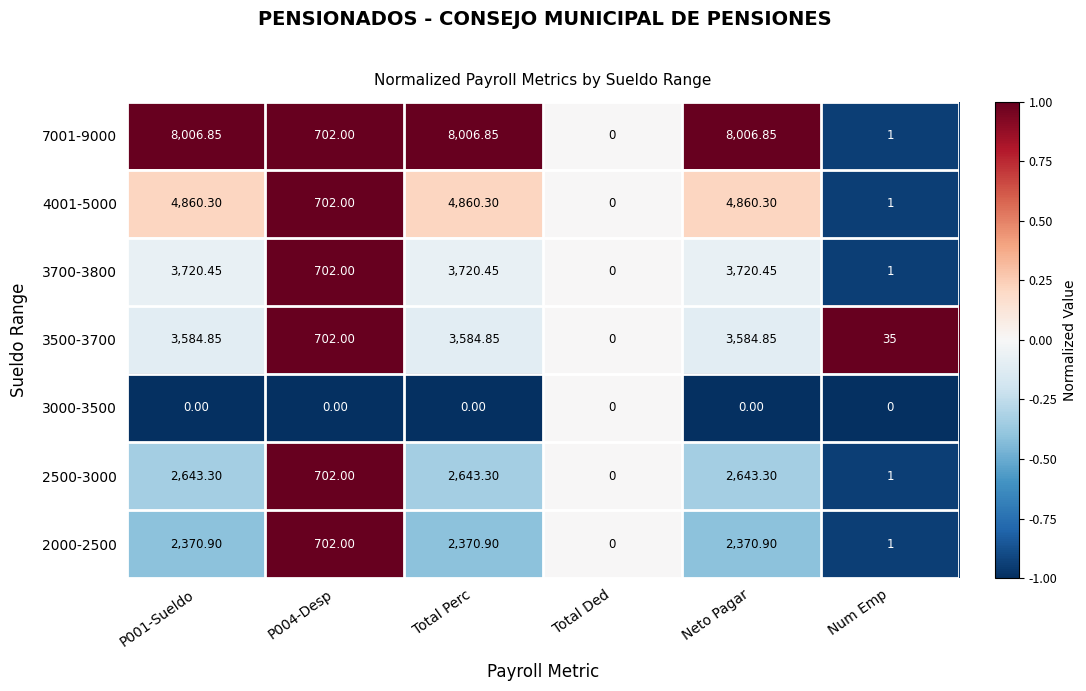

How many categories are shown in the chart?

6